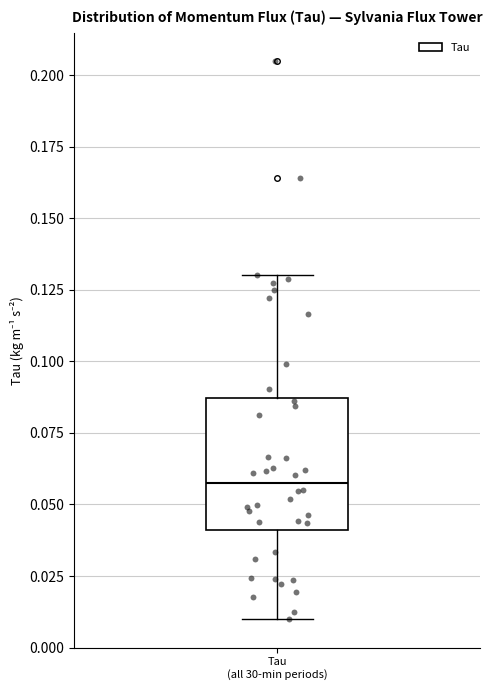

Where does the median line of the box for Tau (all 30-min periods) sit on the y-axis? The values are not printed on the chart, so give them approximately, as read against the axis.

0.060